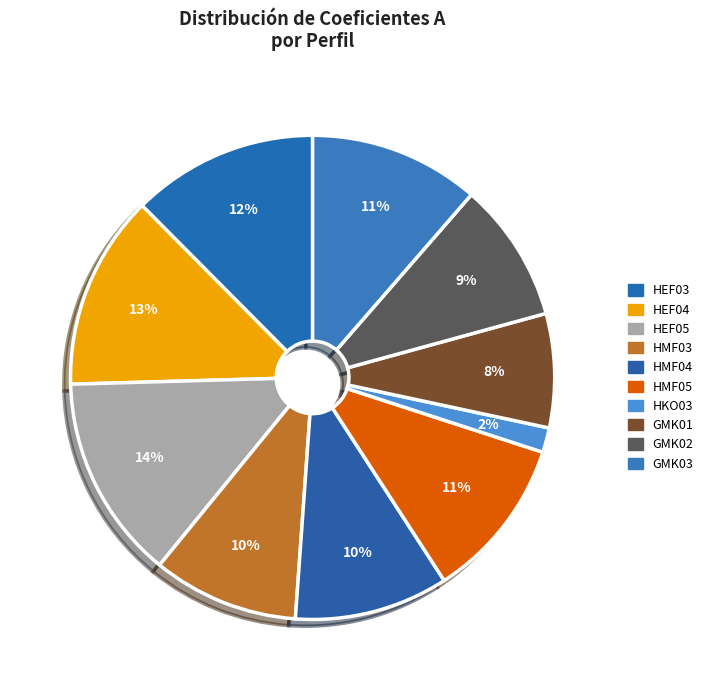

What is the change in value from HEF05 to HKO03?

-2.9